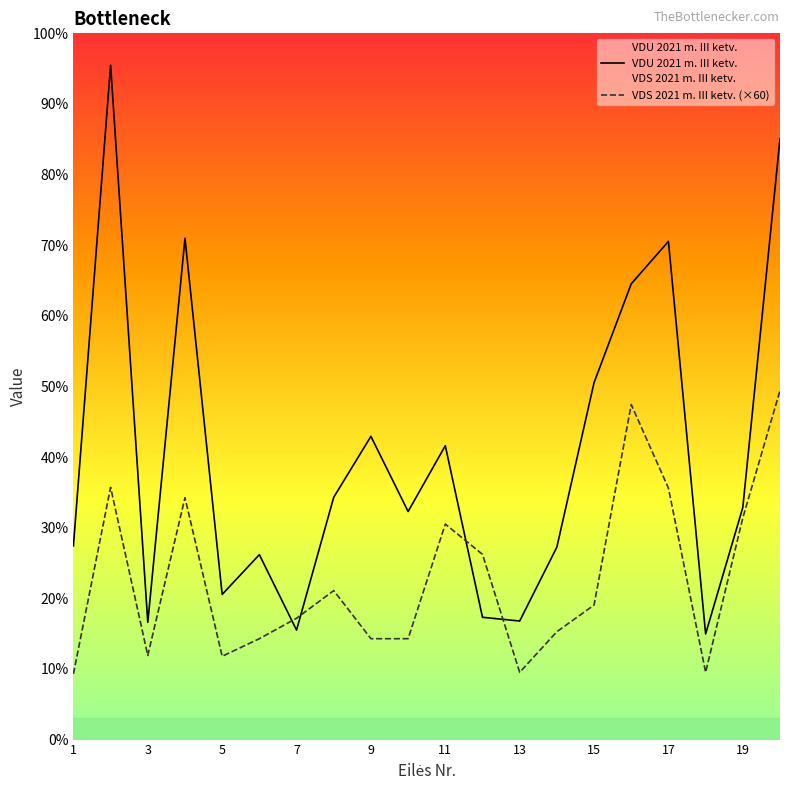

Does the chart display data point markers on the line(s)?

No